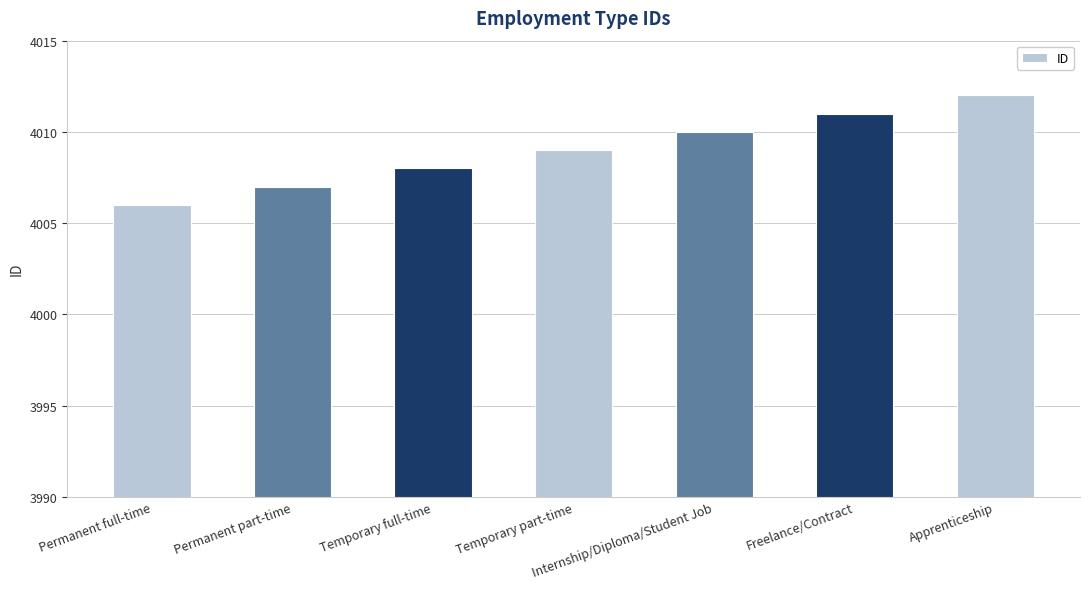

What is the greatest value displayed?

4012